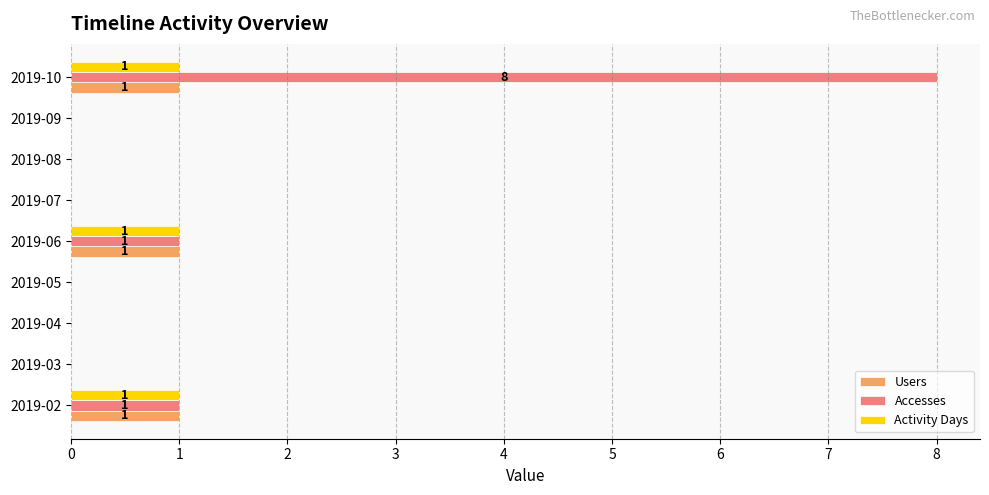

What is the sum of the Accesses values at 2019-02 and 2019-10?

9